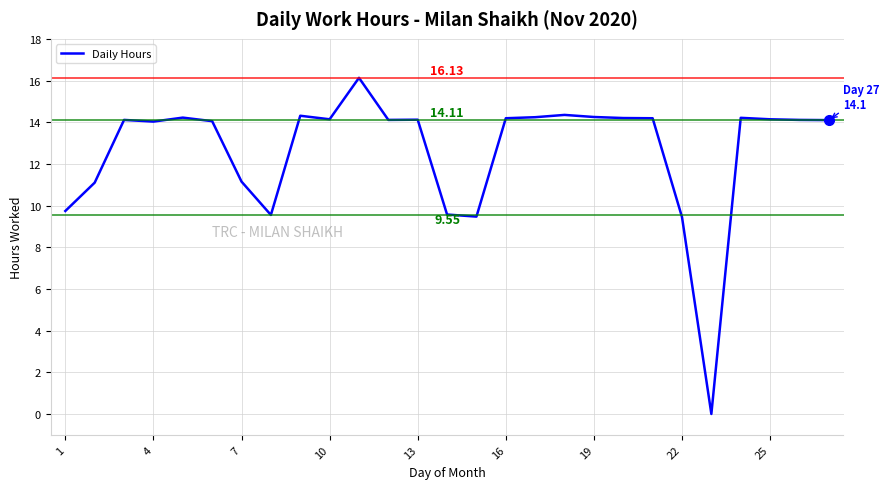

What is the value of the 8th point from the left?

9.6